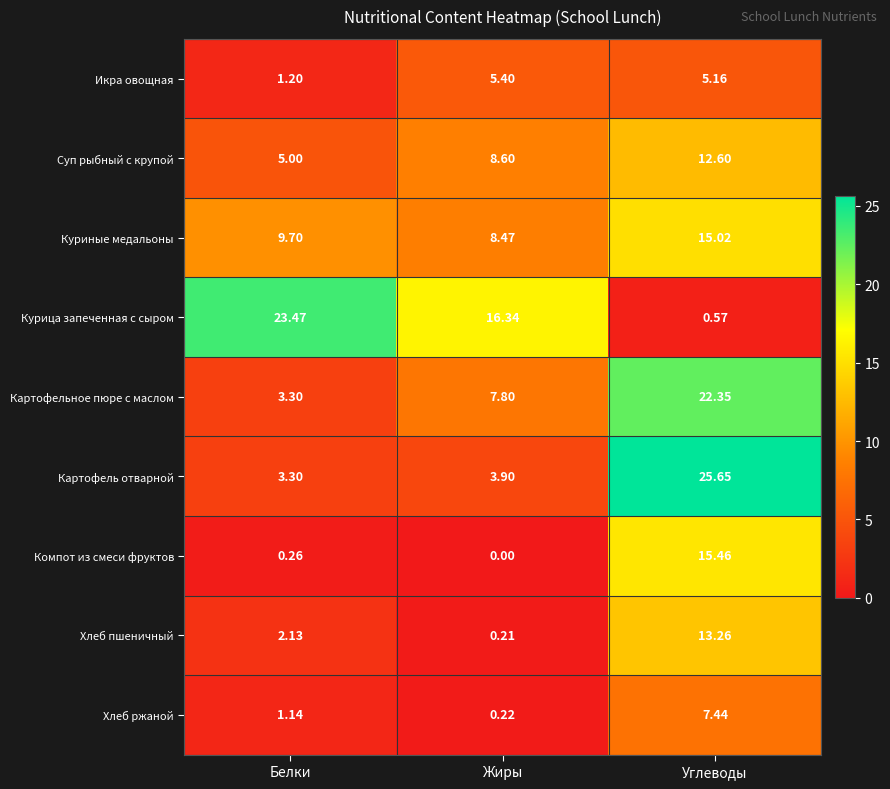

Which series changed the most between Жиры and Углеводы?

Картофель отварной